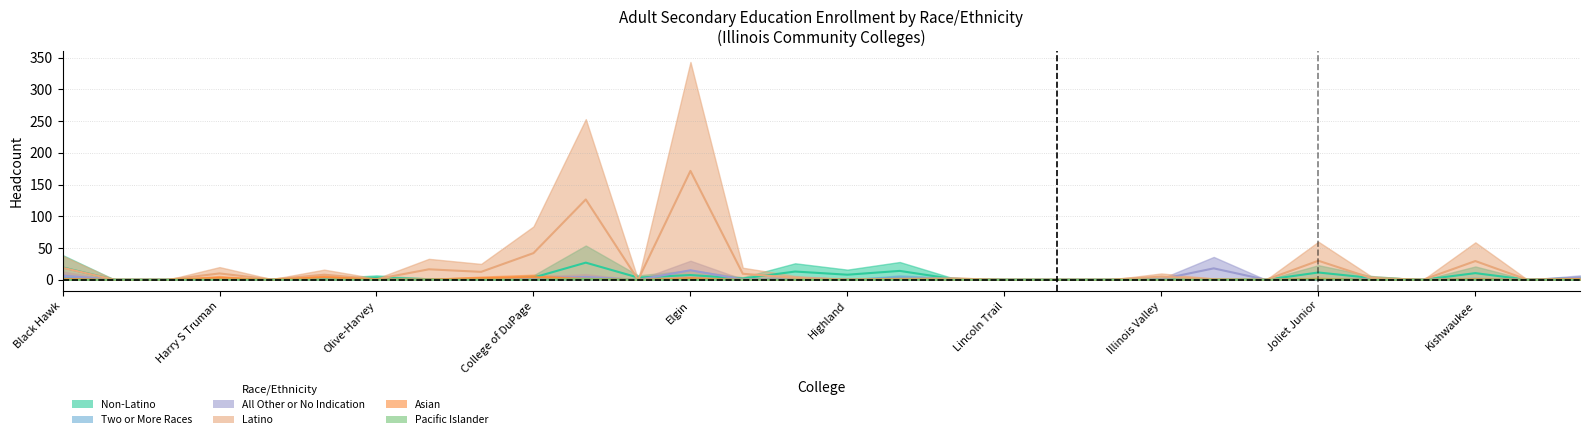

In Non-Latino, how many points are higher than both neighbors (excluding endpoints)?

9